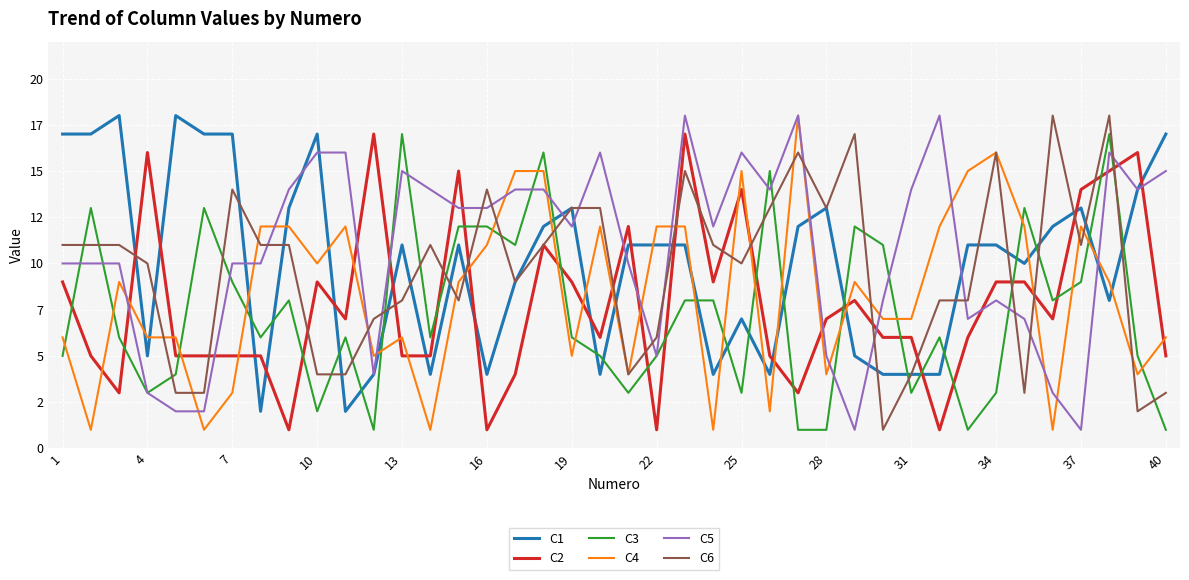

Does the chart display data point markers on the line(s)?

No